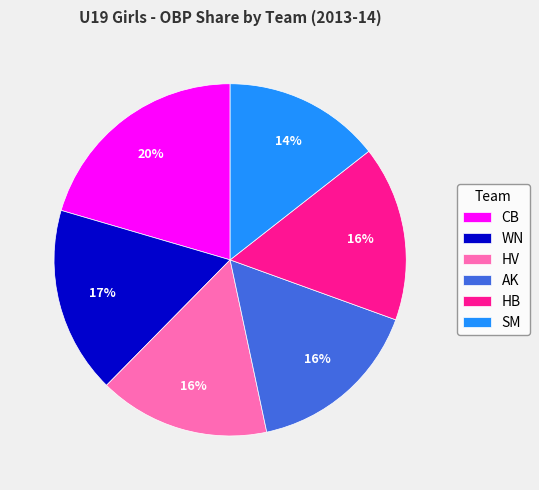

What is the largest slice in the pie chart?

CB